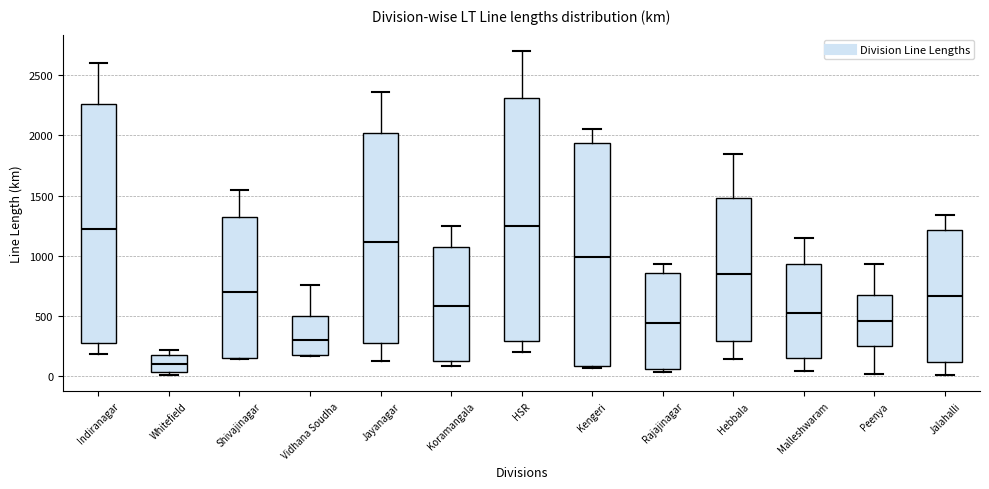

Where does the upper whisker of the box for Jalahalli end on the y-axis? The values are not printed on the chart, so give them approximately, as read against the axis.

1350